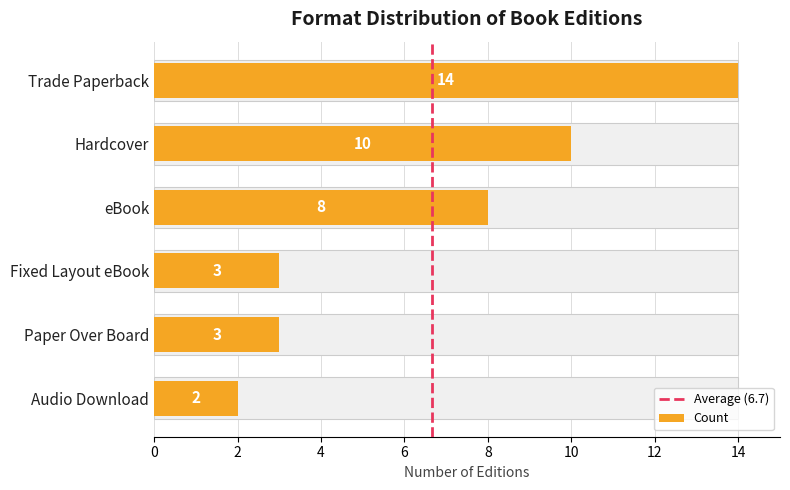

What position from the left is eBook?

3